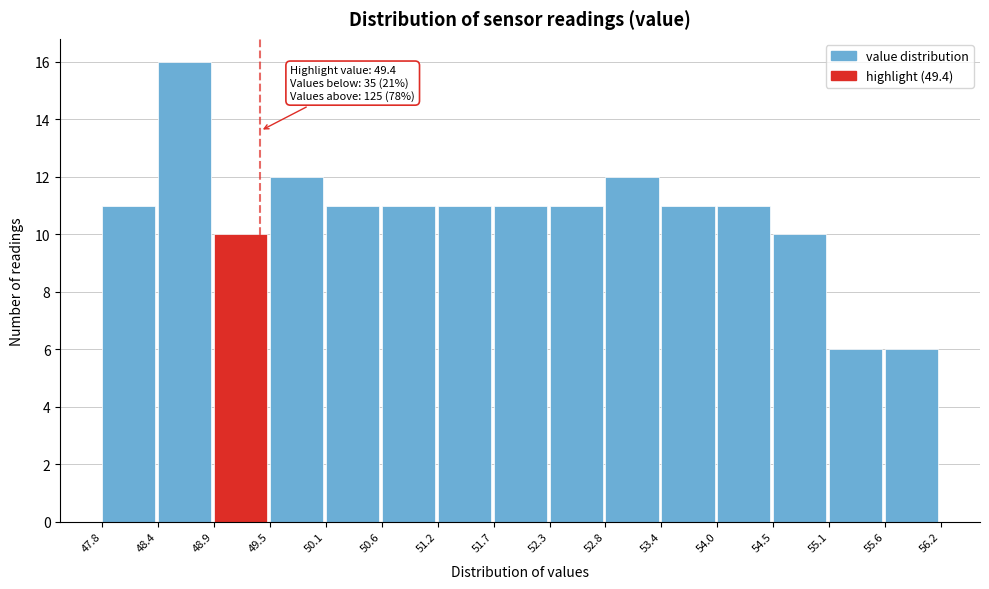

Which range on the x-axis has the tallest bar?

48.4 to 48.9